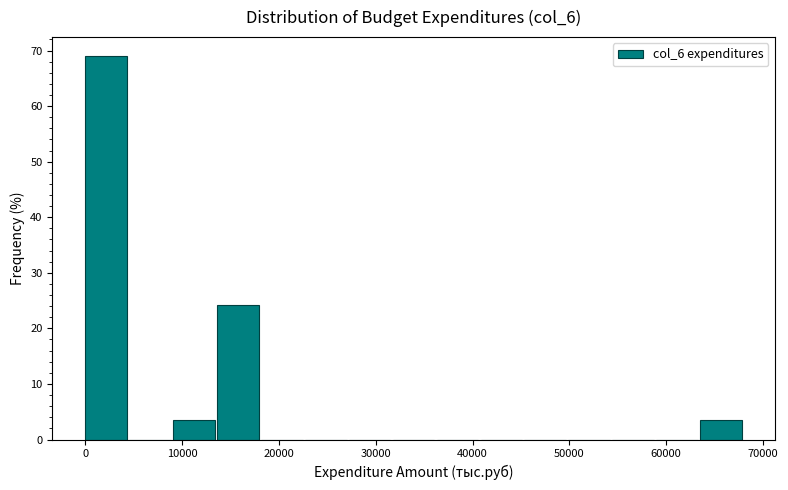

What is the height of the bar covering 9000 to 14000 on the x-axis? Neither the bar edges nor the heights are printed on the chart, so give them approximately, as read against the axes.

3